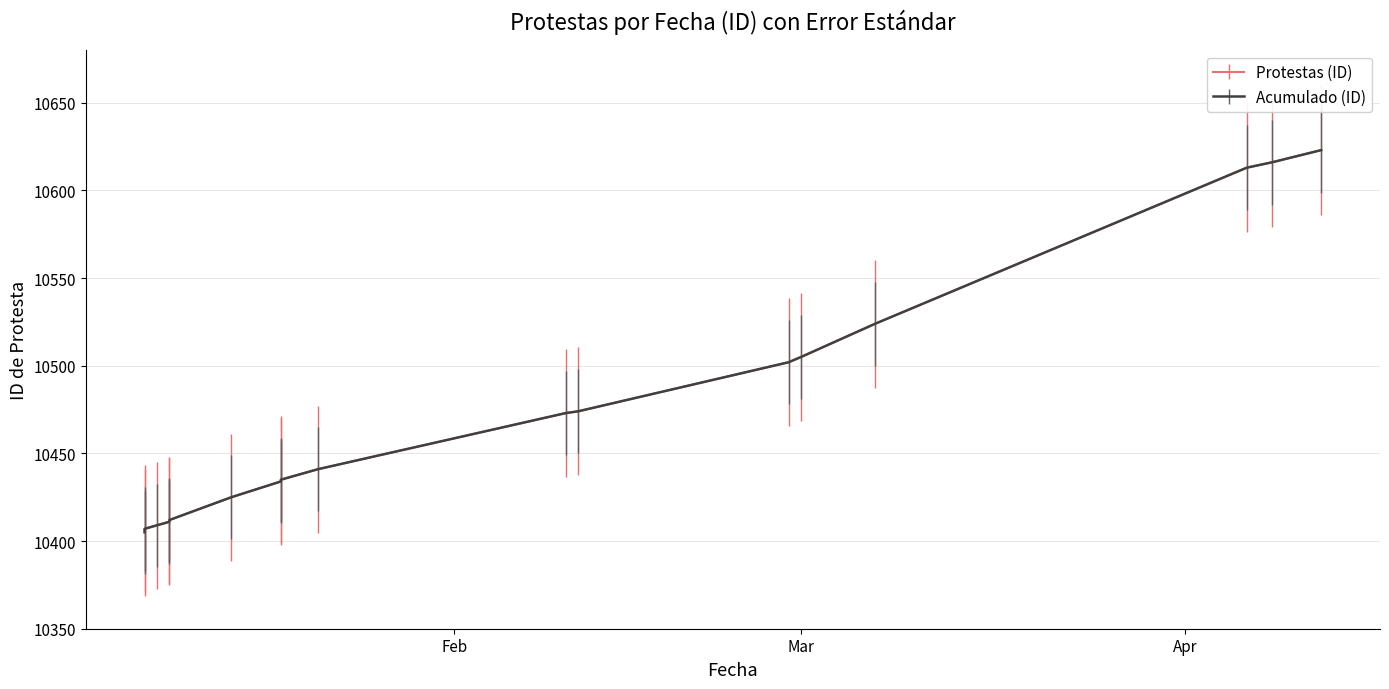

The Acumulado series shows 10524 at 2022-03-07. True or false?

True